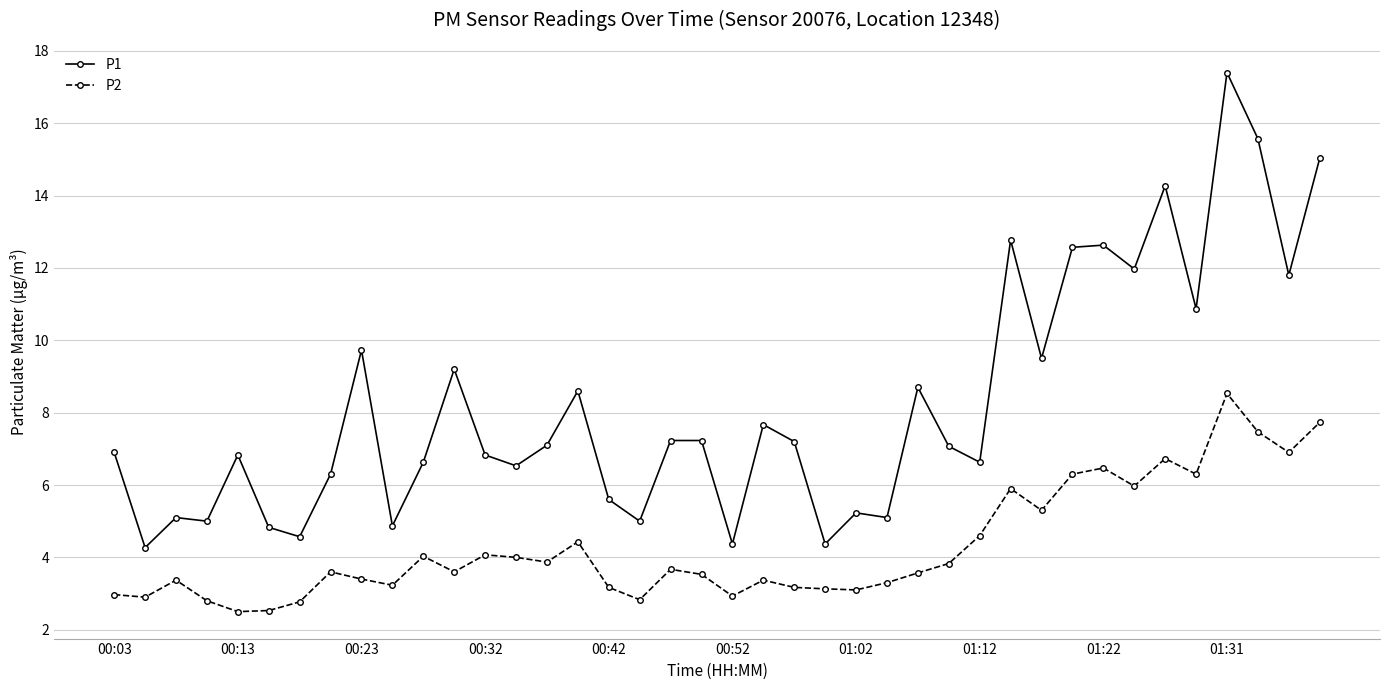

Which series has the largest range (max minus min)?

P1